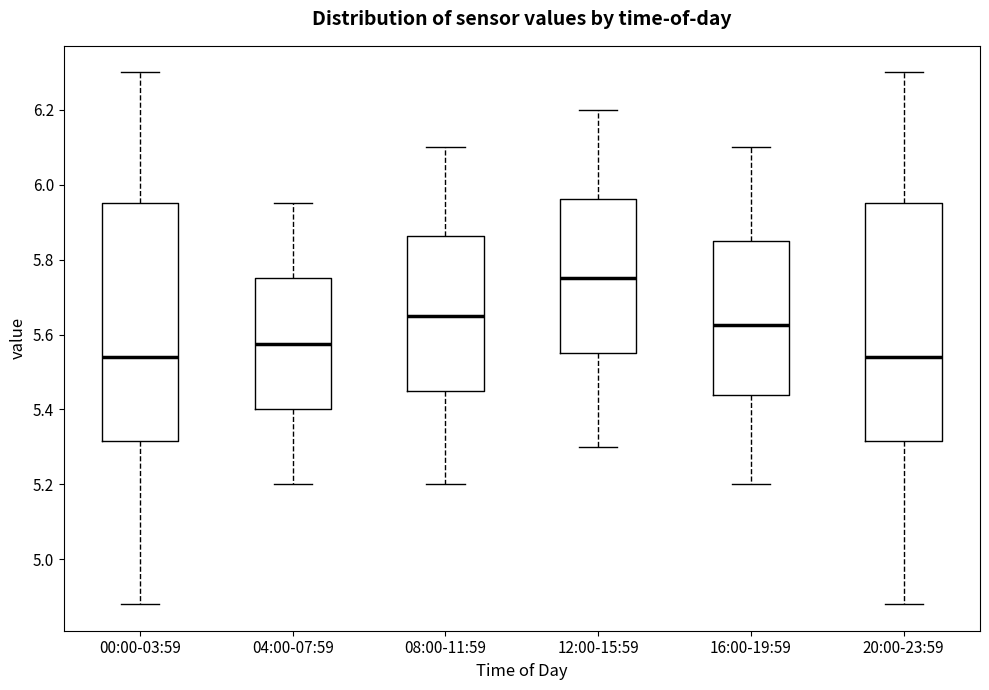

Reading left to right, transcribe this box plot: for each box, give where its median line is, the range the box spans, and where its two whiskers end, as read against the y-axis. The values are not printed on the chart, so give them approximately, as read against the axis.

00:00-03:59: median 5.54, box 5.32 to 5.96, whiskers 4.88 to 6.30
04:00-07:59: median 5.58, box 5.40 to 5.76, whiskers 5.20 to 5.96
08:00-11:59: median 5.66, box 5.46 to 5.86, whiskers 5.20 to 6.10
12:00-15:59: median 5.76, box 5.56 to 5.96, whiskers 5.30 to 6.20
16:00-19:59: median 5.62, box 5.44 to 5.86, whiskers 5.20 to 6.10
20:00-23:59: median 5.54, box 5.32 to 5.96, whiskers 4.88 to 6.30